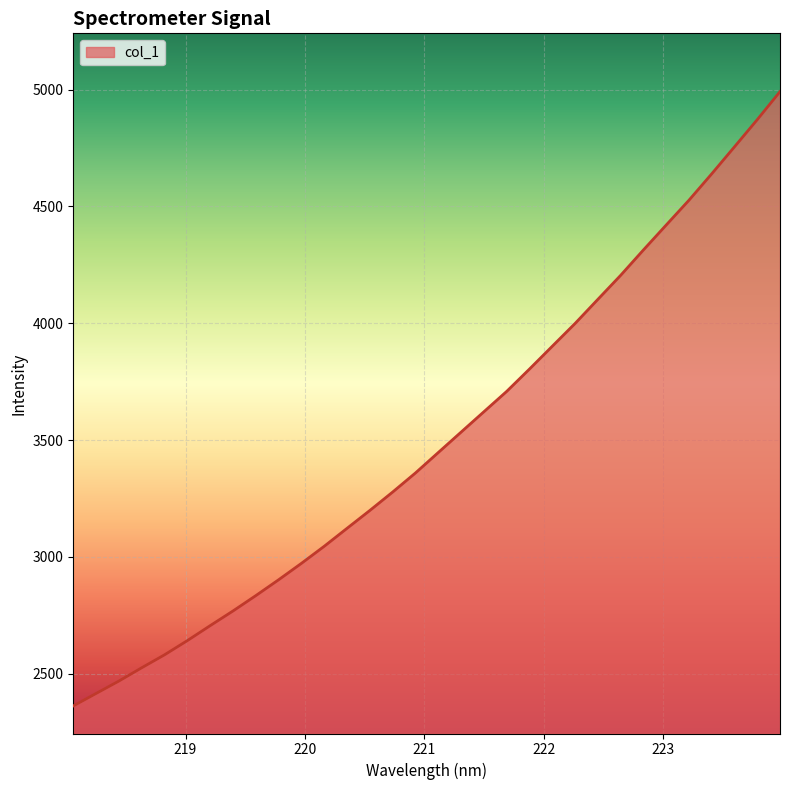

What is the difference between the maximum and minimum values?

2630.3